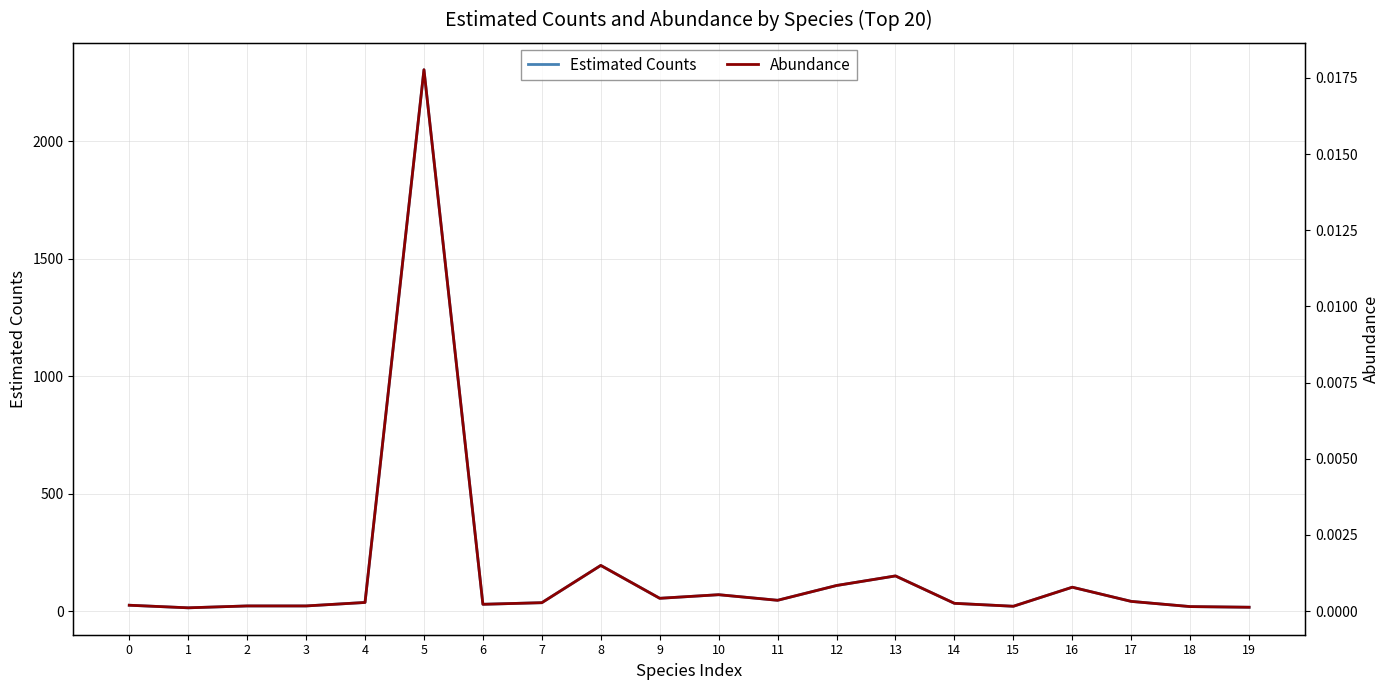

Which series has the largest range (max minus min)?

Estimated Counts